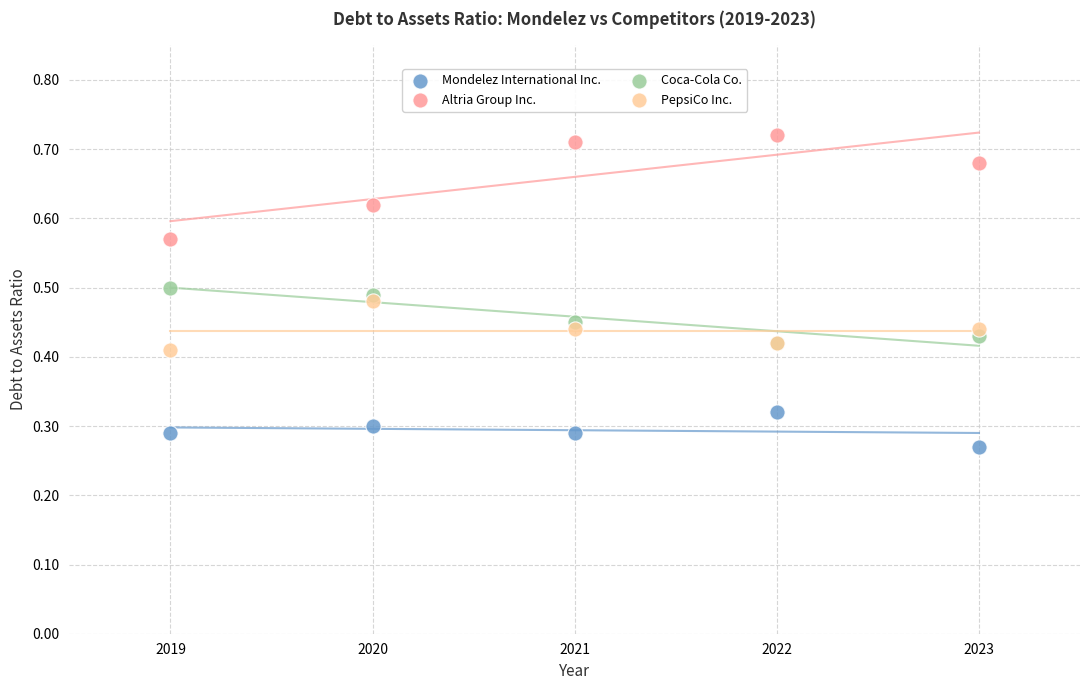

Which series reaches the minimum Y coordinate?

Mondelez International Inc.